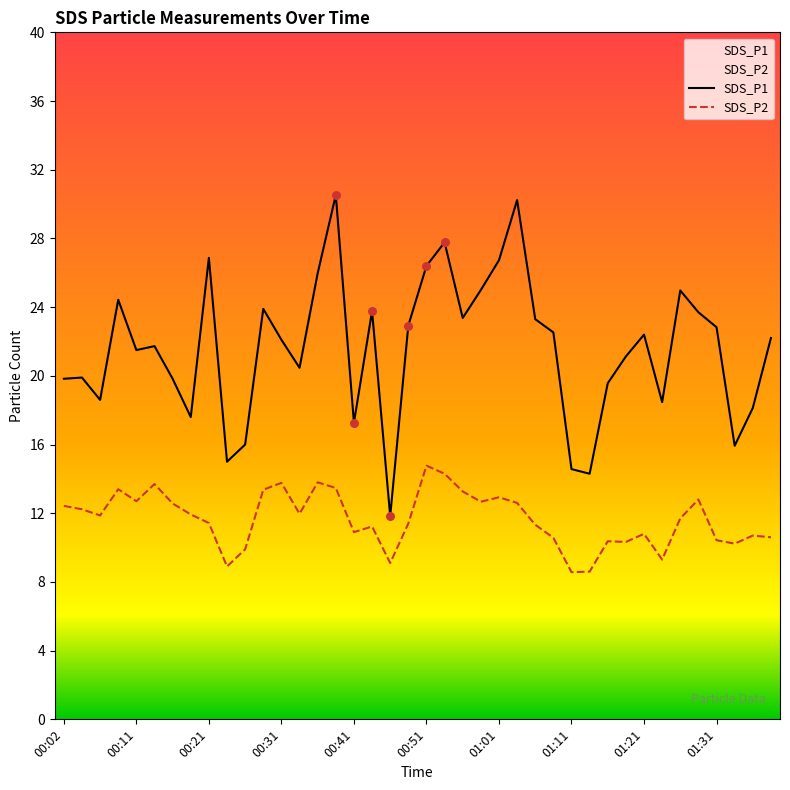

Which series reaches the maximum Y coordinate?

SDS_P1